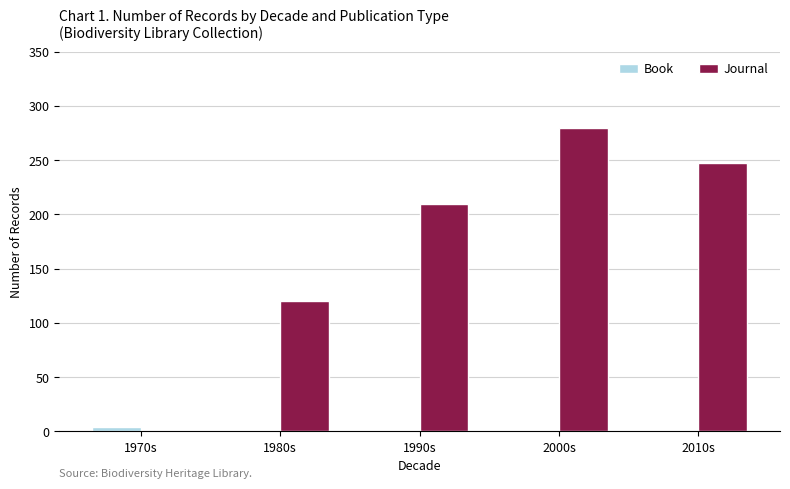

Which category has the highest value in the Book series?

1970s